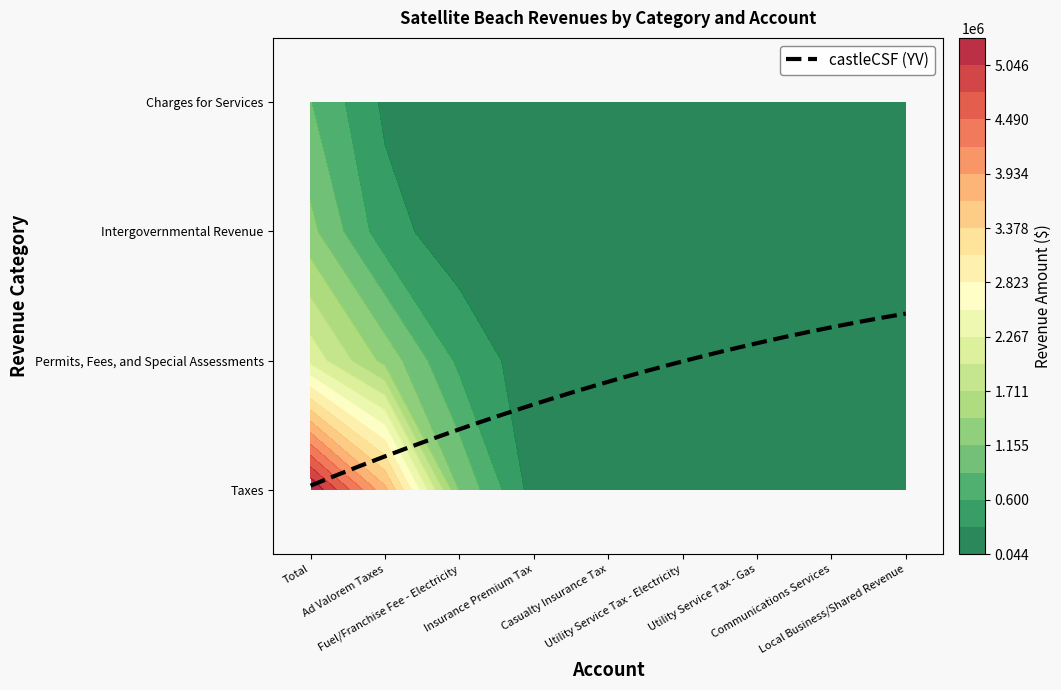

What is the difference between the second highest and second lowest values in the Charges for Services series?

317558